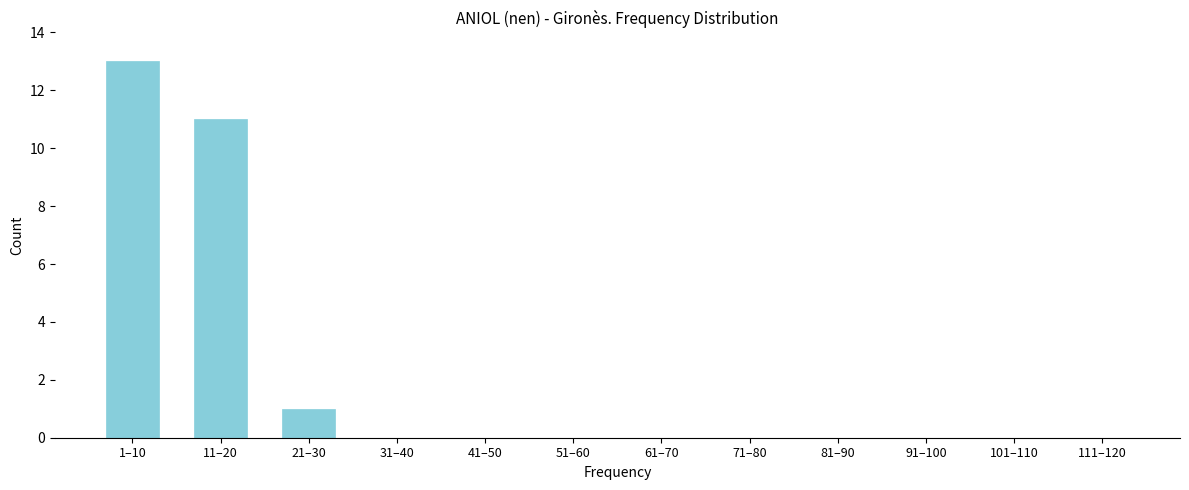

Reading left to right, what are all the values shown in this chart?

1–10=13	11–20=11	21–30=1	31–40=0	41–50=0	51–60=0	61–70=0	71–80=0	81–90=0	91–100=0	101–110=0	111–120=0